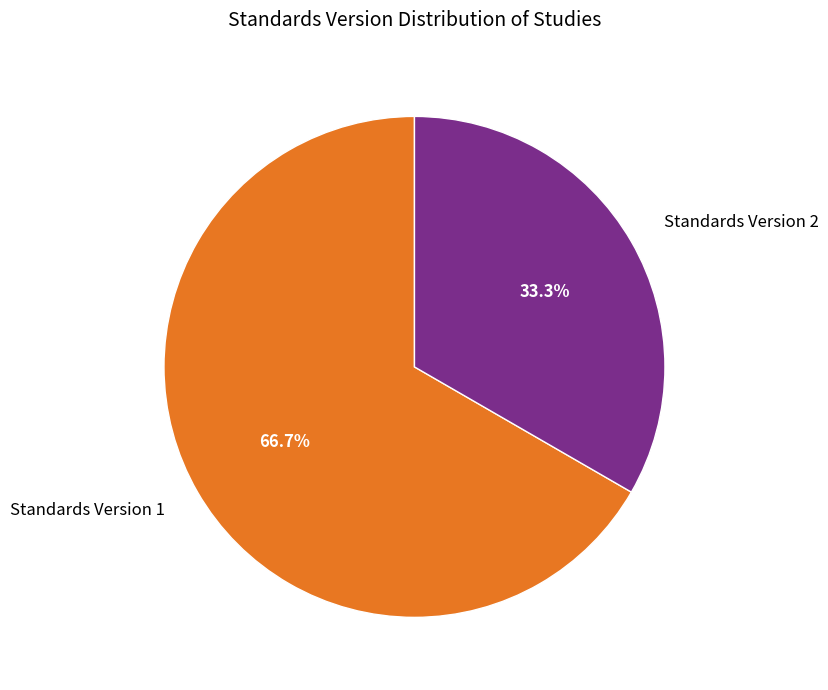

How many segments does this pie chart have?

2